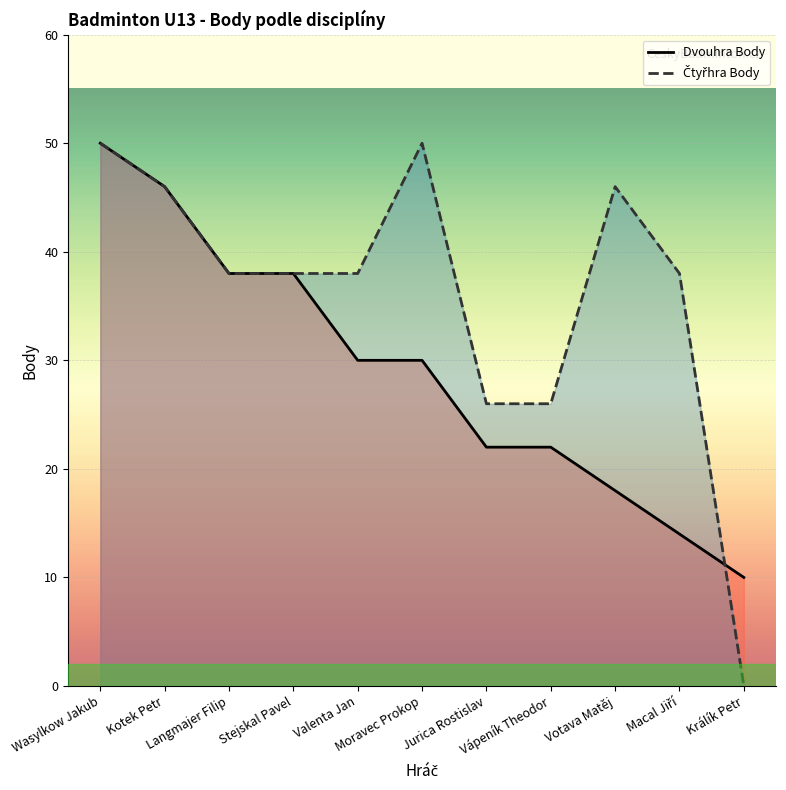

At which label does Dvouhra Body reach its peak?

Wasylkow Jakub